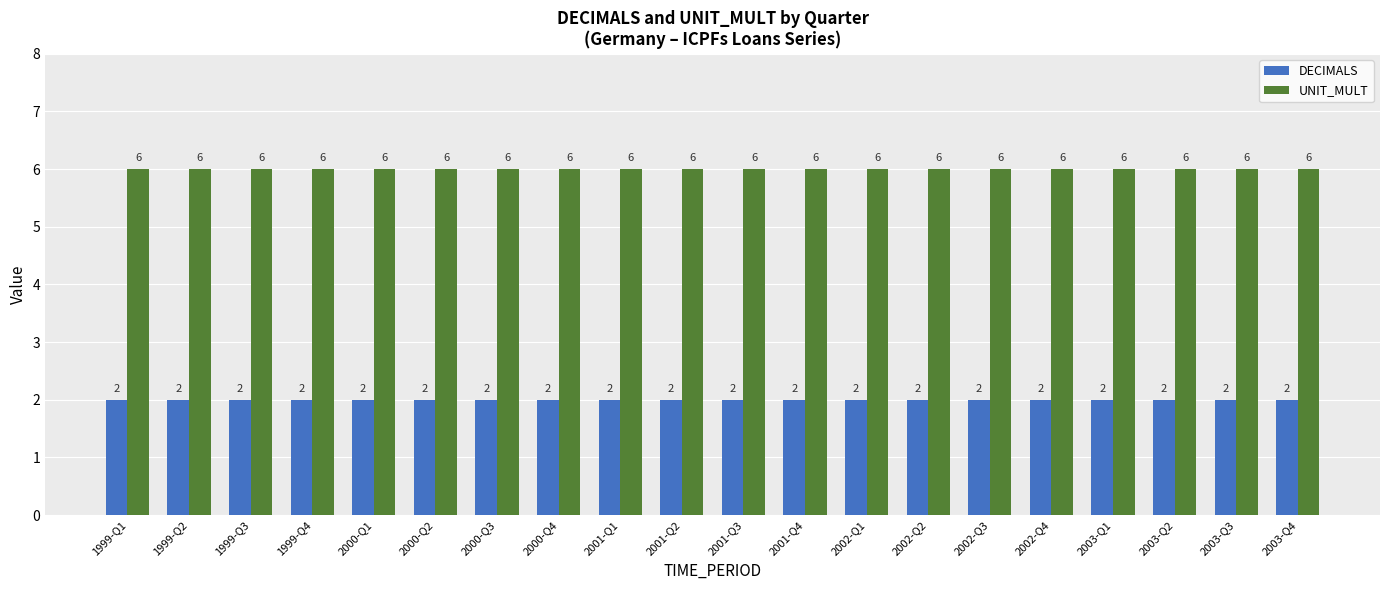

What is the total value across all series at 2003-Q4?

8